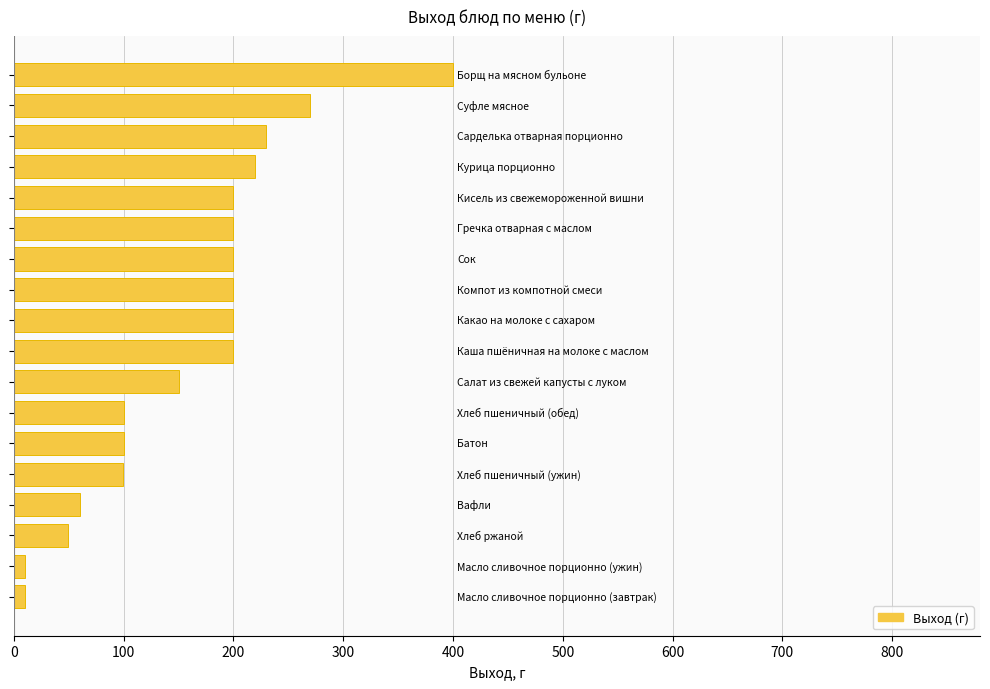

What is the difference between the maximum and minimum values?

390